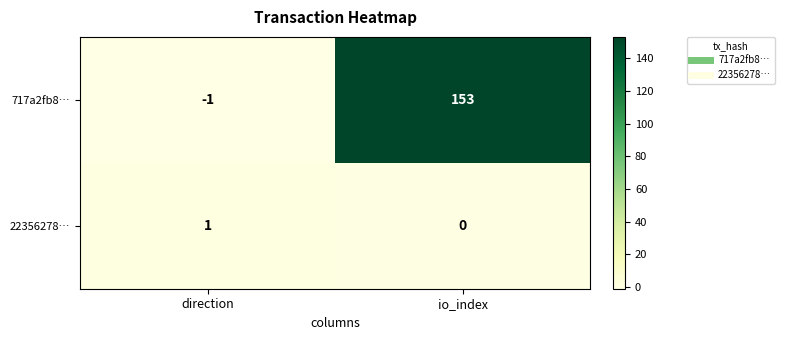

Is it true that 717a2fb8… equals 153 at io_index?

True